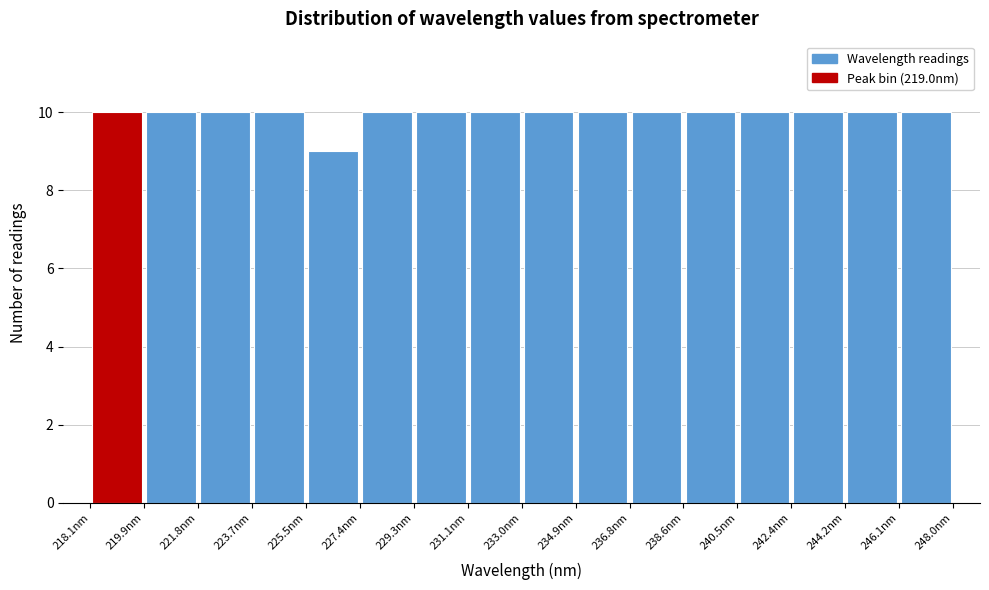

Reading left to right, transcribe this chart: for each bar, give the range it covers on the x-axis and its height. Neither the bar edges nor the heights are printed on the chart, so give them approximately, as read against the axes.

218.0 to 220.0: 10
220.0 to 221.8: 10
221.8 to 223.6: 10
223.6 to 225.6: 10
225.6 to 227.4: 9
227.4 to 229.2: 10
229.2 to 231.2: 10
231.2 to 233.0: 10
233.0 to 234.8: 10
234.8 to 236.8: 10
236.8 to 238.6: 10
238.6 to 240.4: 10
240.4 to 242.4: 10
242.4 to 244.2: 10
244.2 to 246.0: 10
246.0 to 248.0: 10